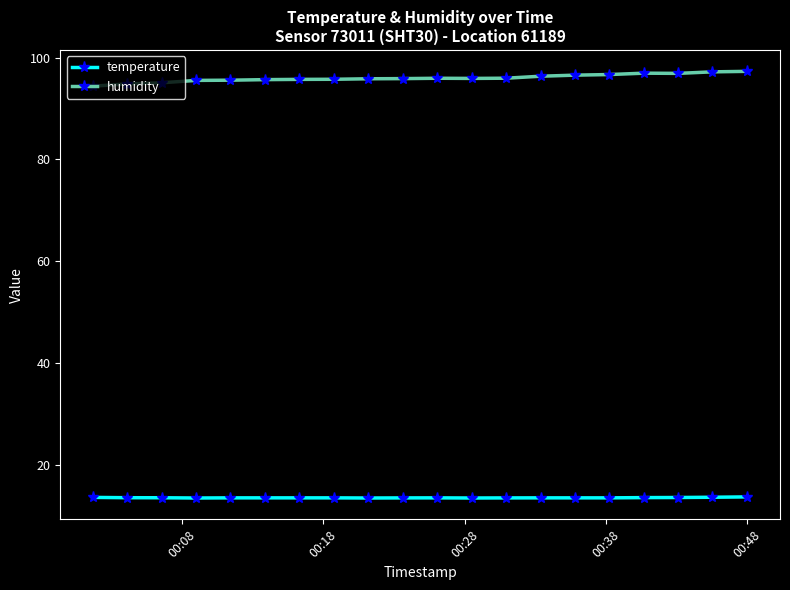

Which series has the largest total across all categories?

humidity